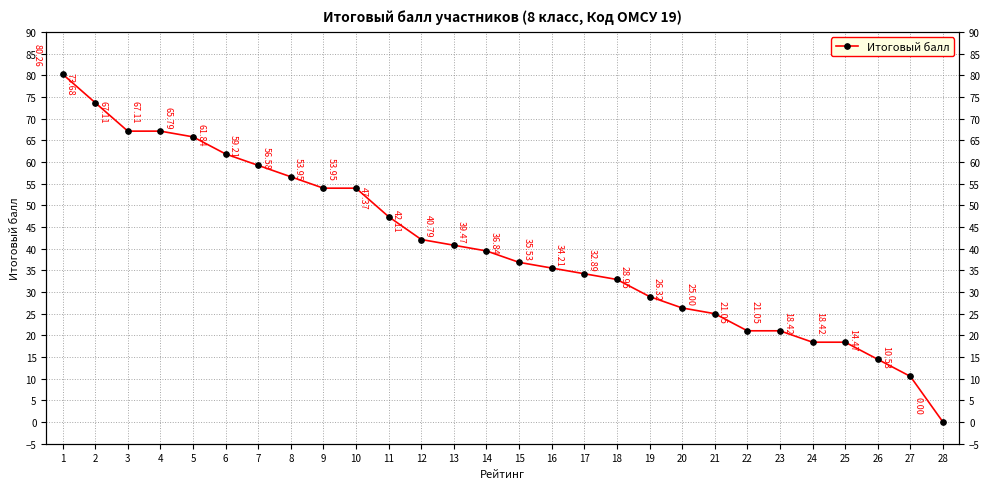

True or false: the data has more than 0 interior local peaks.

False